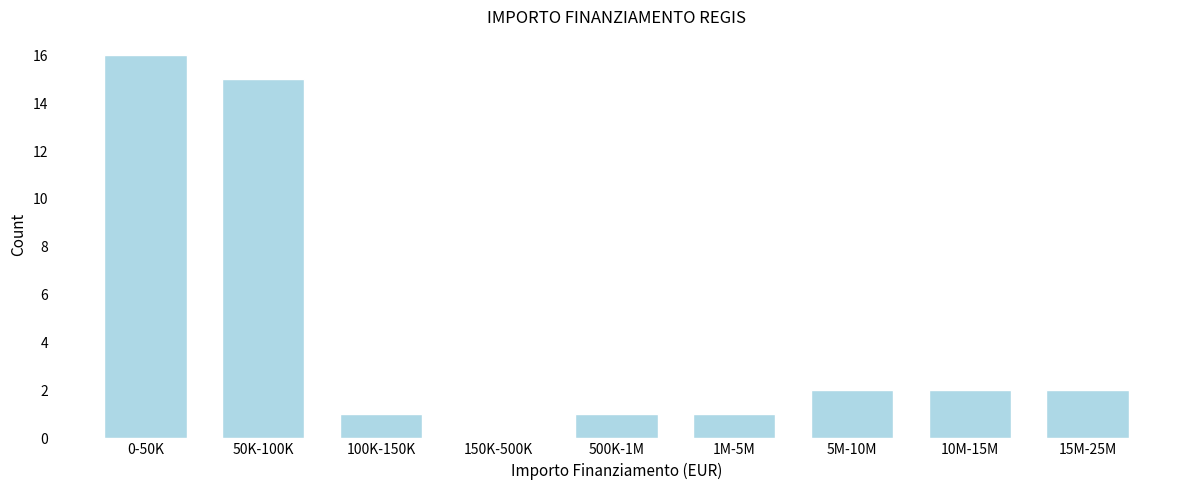

Reading left to right, what are all the values shown in this chart?

0-50K=16	50K-100K=15	100K-150K=1	150K-500K=0	500K-1M=1	1M-5M=1	5M-10M=2	10M-15M=2	15M-25M=2